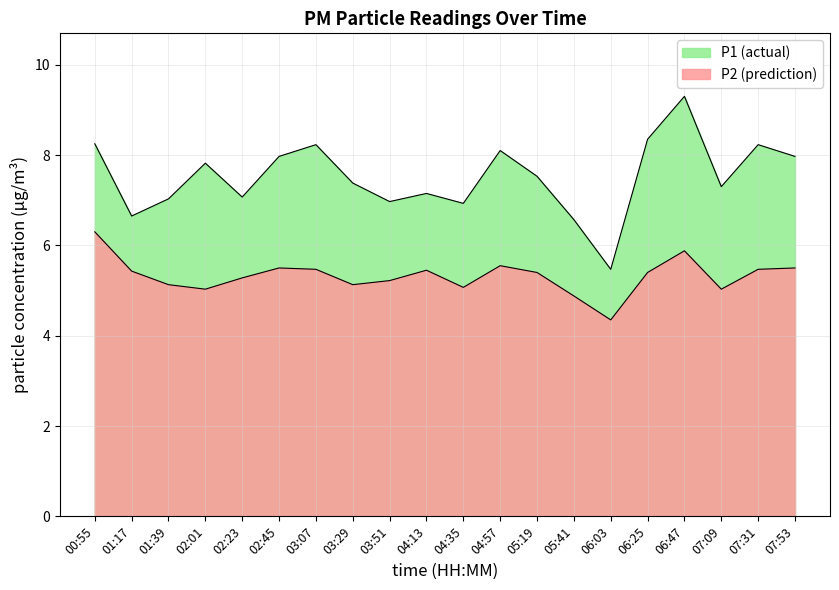

At which label does P1 first exceed 7?

00:55